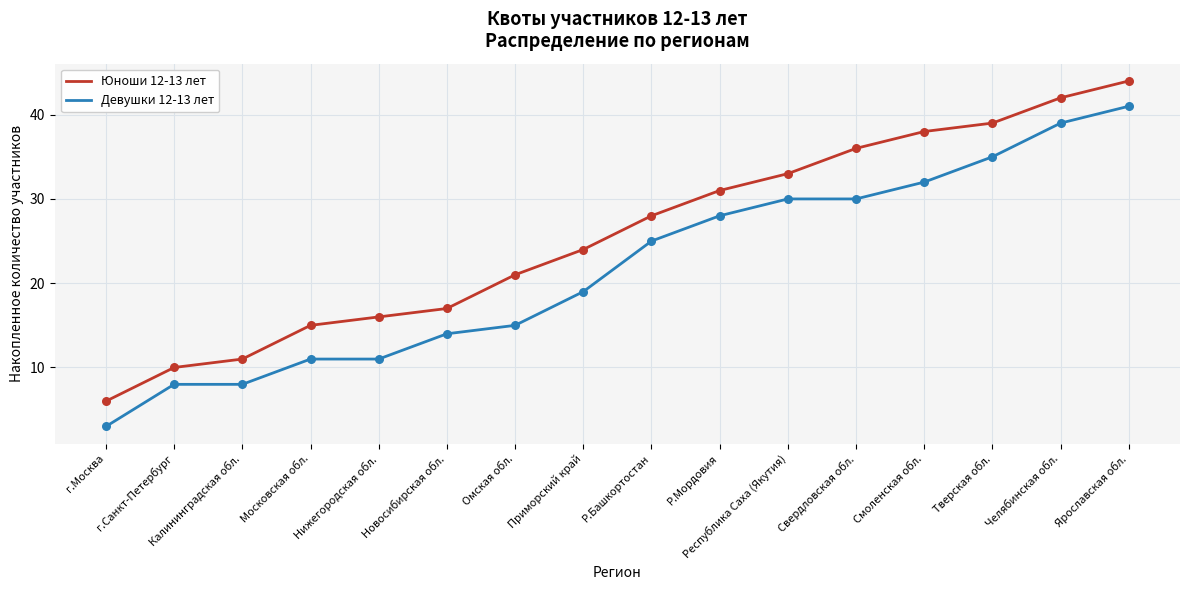

Which series has the largest total across all categories?

Юноши 12-13 лет